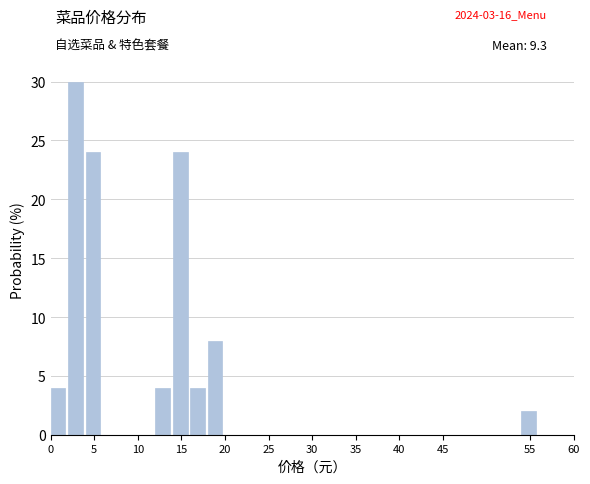

Reading left to right, list every bar in this chart as the range it spans on the x-axis followed by its height. The values are not printed on the chart, so give them approximately, as read against the axis.

0 to 2: 4
2 to 4: 30
4 to 6: 24
6 to 8: 0
8 to 10: 0
10 to 12: 0
12 to 14: 4
14 to 16: 24
16 to 18: 4
18 to 20: 8
20 to 22: 0
22 to 24: 0
24 to 26: 0
26 to 28: 0
28 to 30: 0
30 to 32: 0
32 to 34: 0
34 to 36: 0
36 to 38: 0
38 to 40: 0
40 to 42: 0
42 to 44: 0
44 to 46: 0
46 to 48: 0
48 to 50: 0
50 to 52: 0
52 to 54: 0
54 to 56: 2